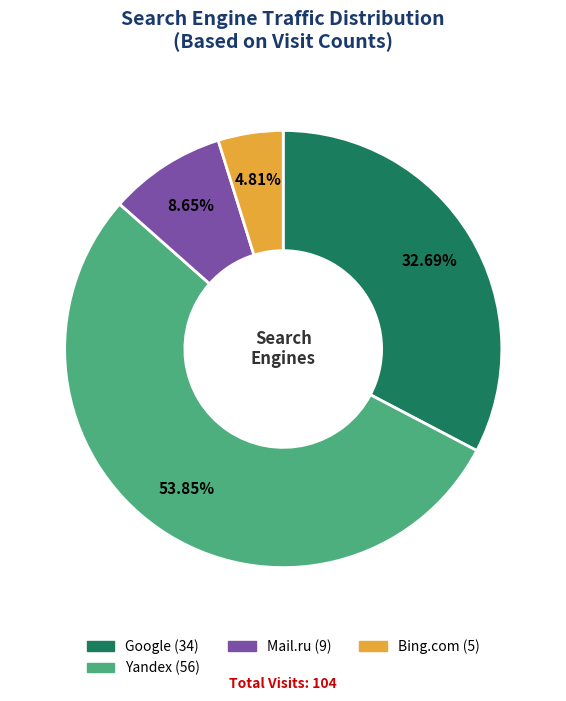

Does any single category account for the majority?

Yes